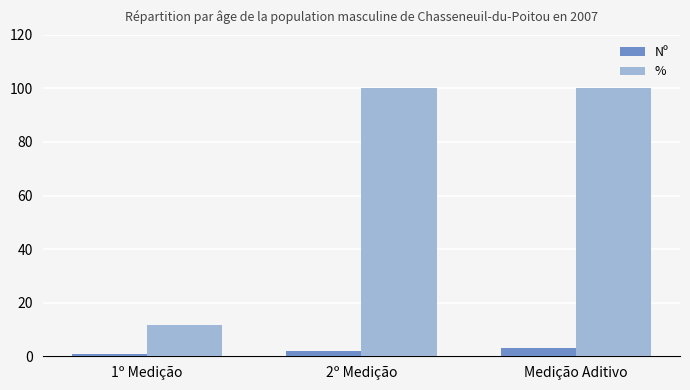

What is the sum of all % values?

211.6